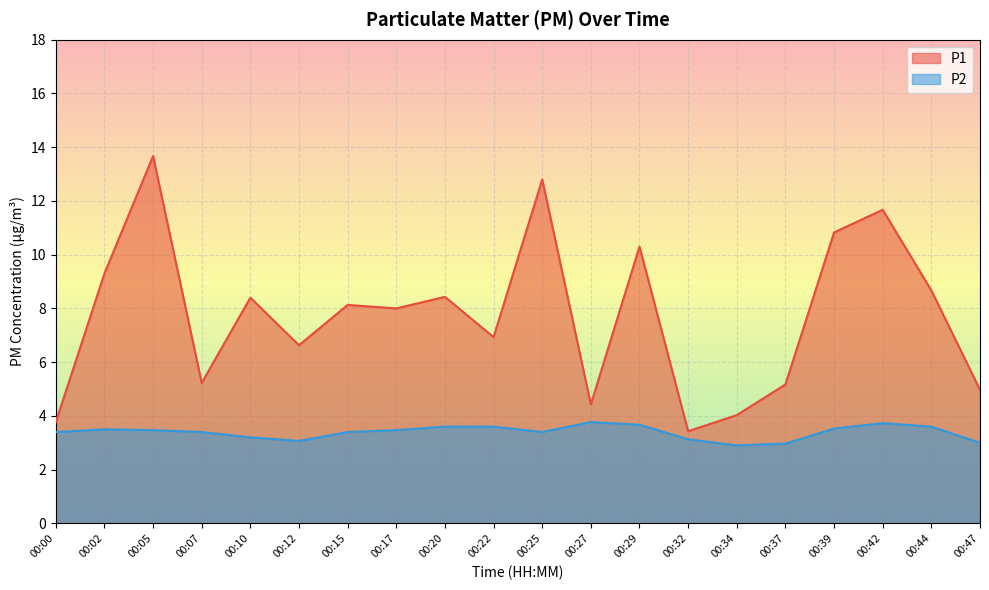

What is the value of the P1 point at the 3rd from the left?

13.7